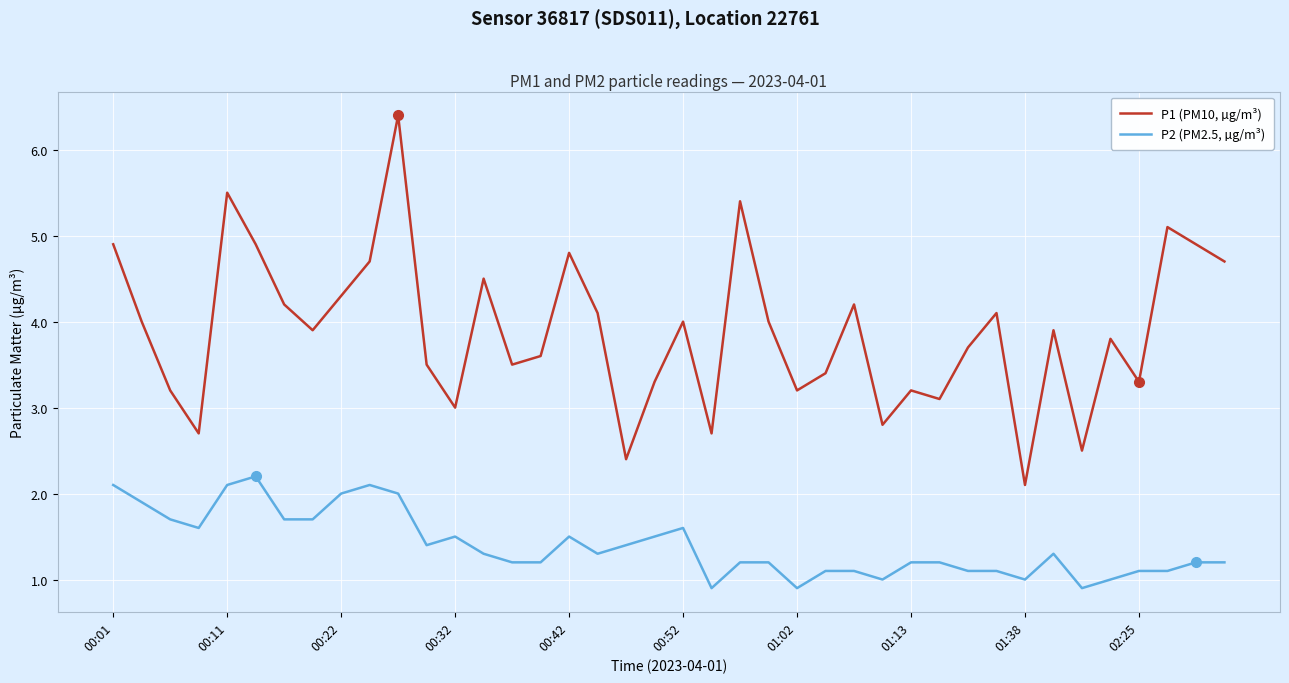

Rank the series by their average value, from highest to lowest.

P1 (PM10, µg/m³), P2 (PM2.5, µg/m³)